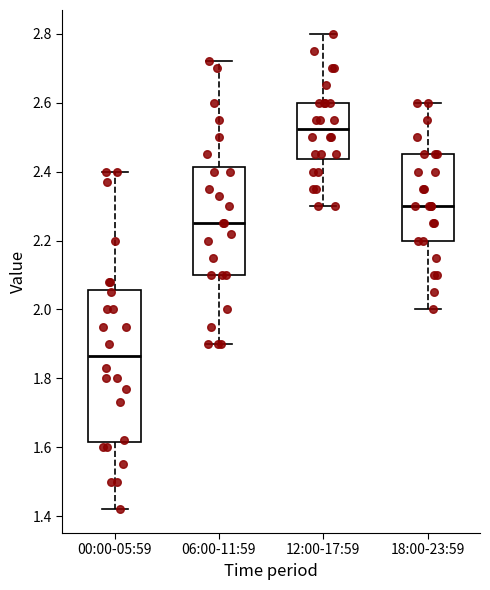

Reading left to right, read every box against the y-axis: the position of its median line, the range the box covers, and the ends of its whiskers. The values are not printed on the chart, so give them approximately, as read against the axis.

00:00-05:59: median 1.86, box 1.62 to 2.06, whiskers 1.42 to 2.40
06:00-11:59: median 2.26, box 2.10 to 2.42, whiskers 1.90 to 2.72
12:00-17:59: median 2.52, box 2.44 to 2.60, whiskers 2.30 to 2.80
18:00-23:59: median 2.30, box 2.20 to 2.46, whiskers 2.00 to 2.60